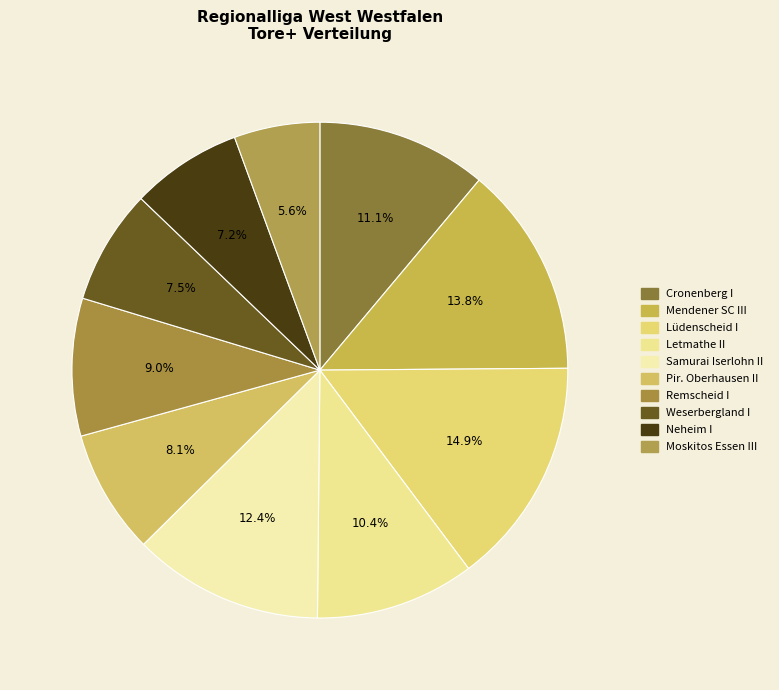

Do Letmathe II and Moskitos Essen III together represent more than half of the pie?

No